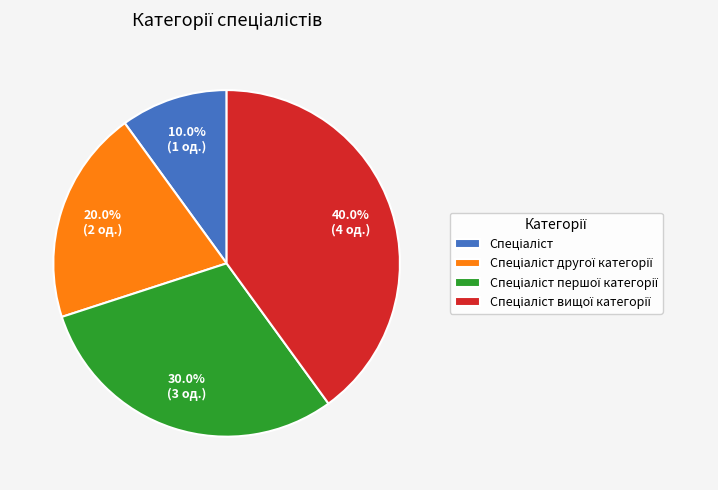

Is there a majority slice in this chart?

No